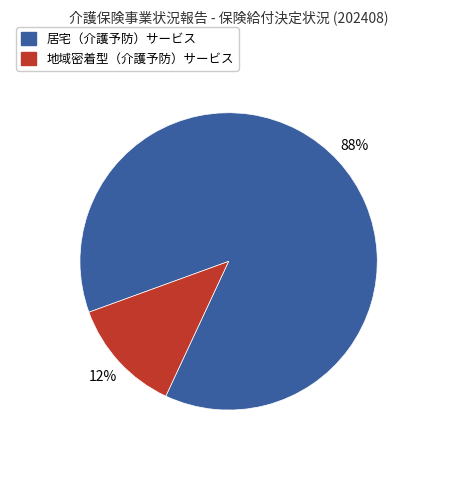

Combined, do 居宅（介護予防）サービス and 地域密着型（介護予防）サービス account for over 50%?

Yes